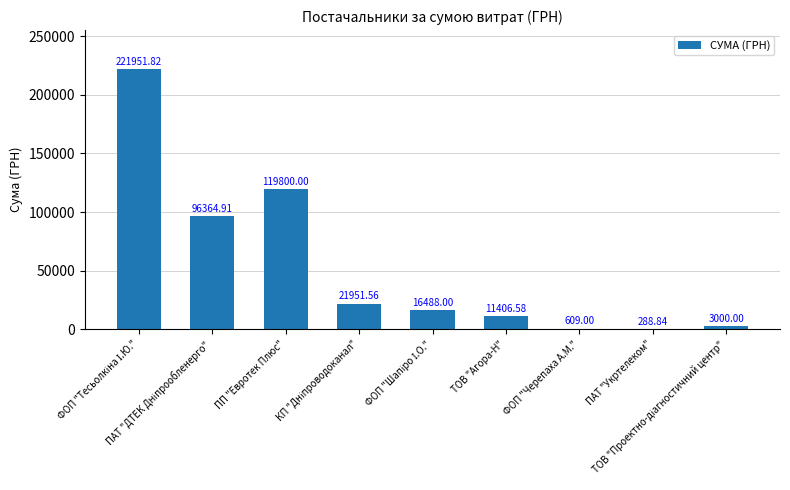

What is the sum of all values?

491860.7